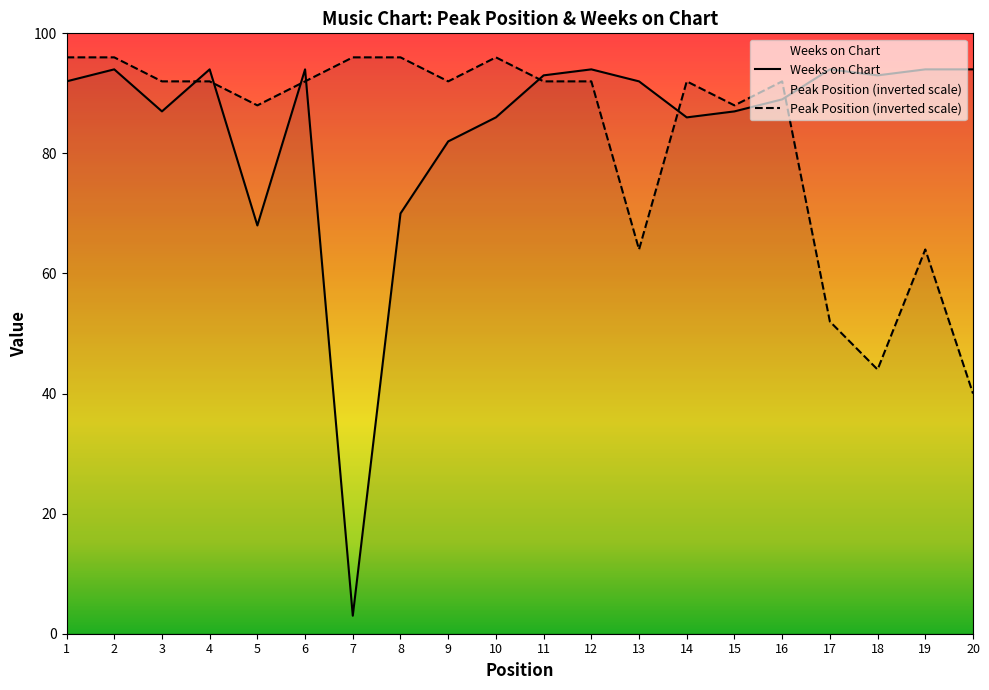

Is this an area chart (filled region under the line)?

No